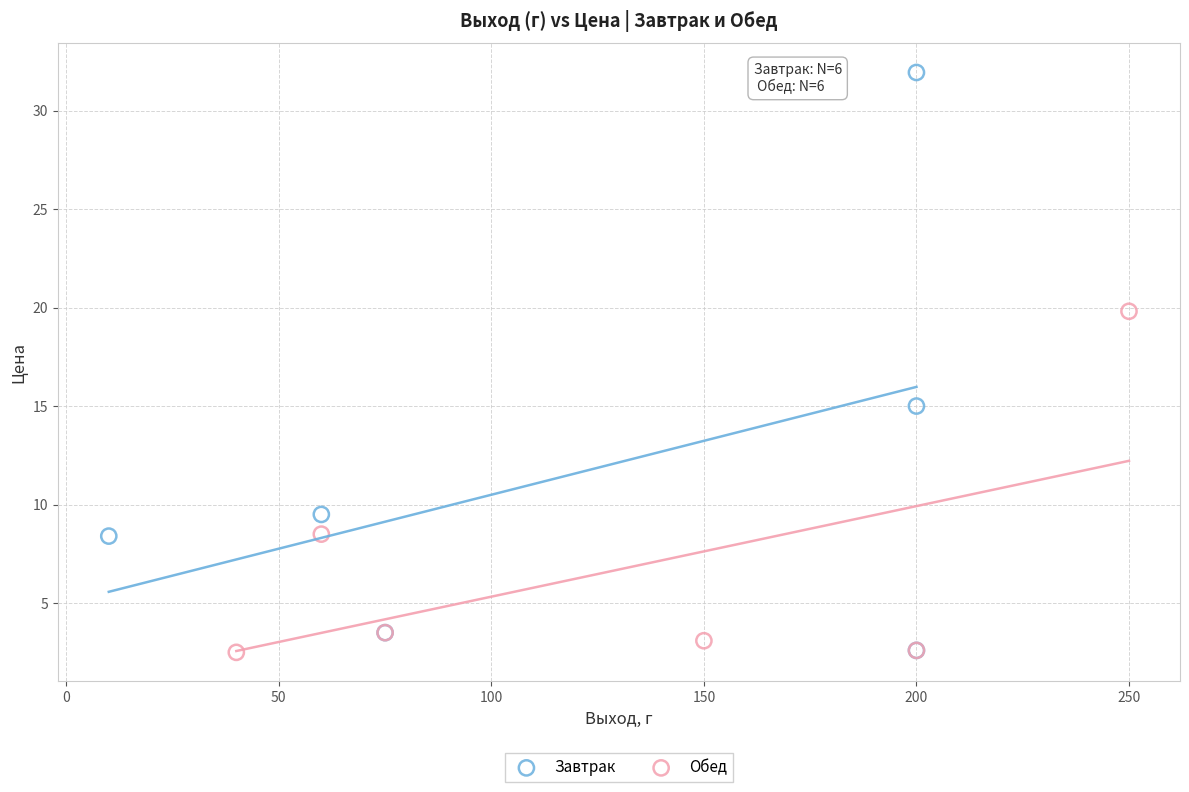

Which series has the widest spread of Y values?

Завтрак